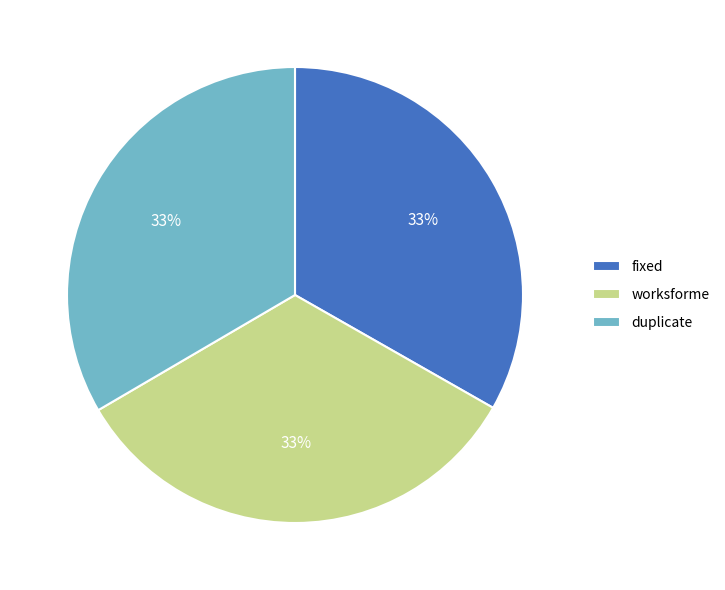

What is the ratio of the value at duplicate to the value at worksforme?

1.0